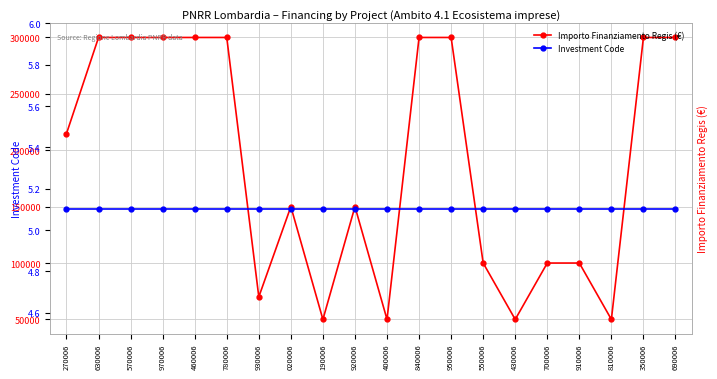

What is the label of the 5th point from the left?

460006